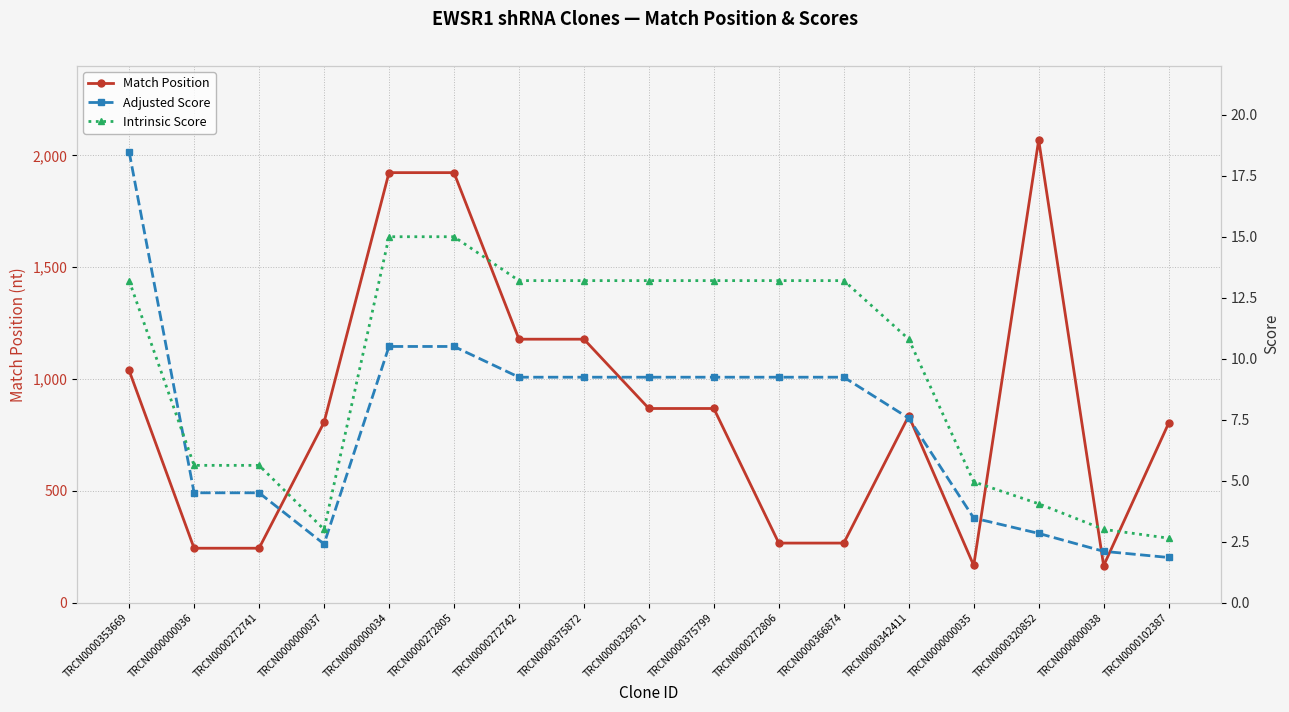

In Match Position, how many points are lower than both neighbors (excluding endpoints)?

2